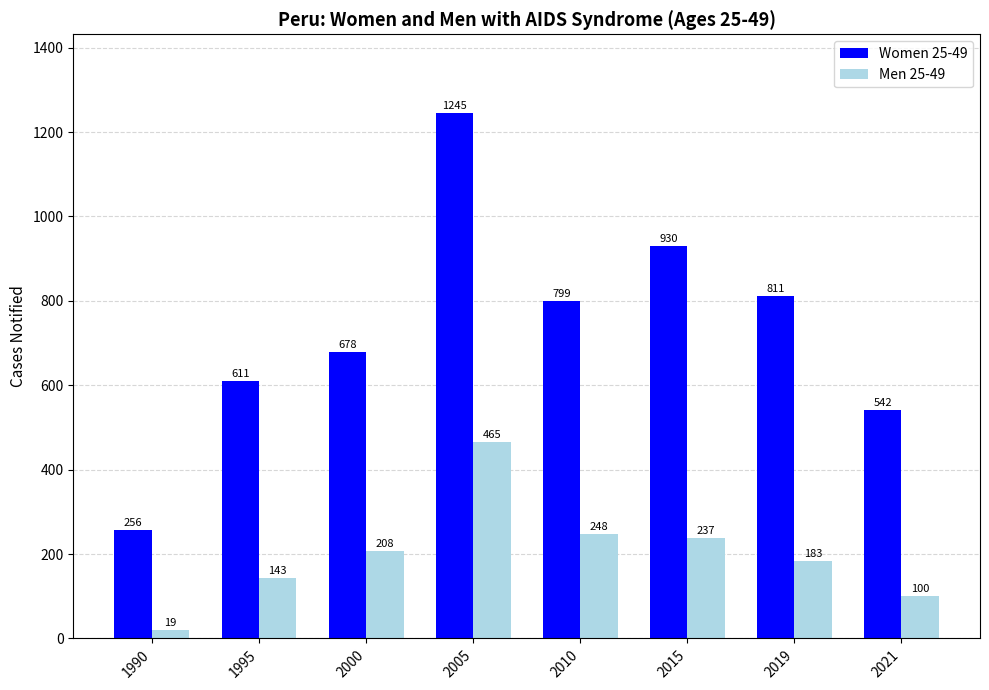

What is the minimum value for Women 25-49?

256